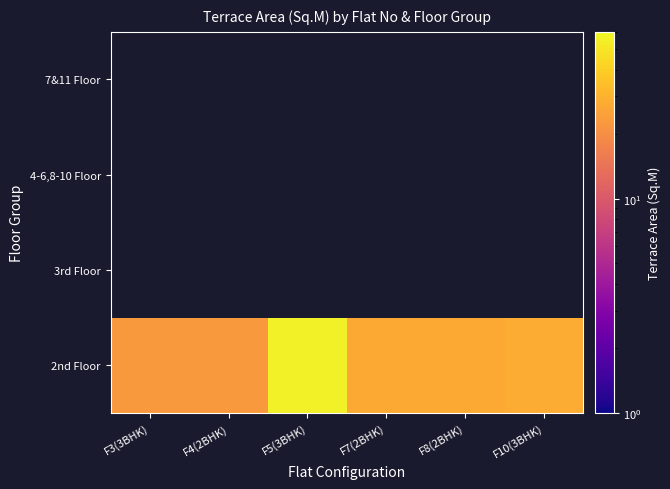

Rank the series by their maximum value, from lowest to highest.

2nd Floor, 3rd Floor, 4-6,8-10 Floor, 7&11 Floor